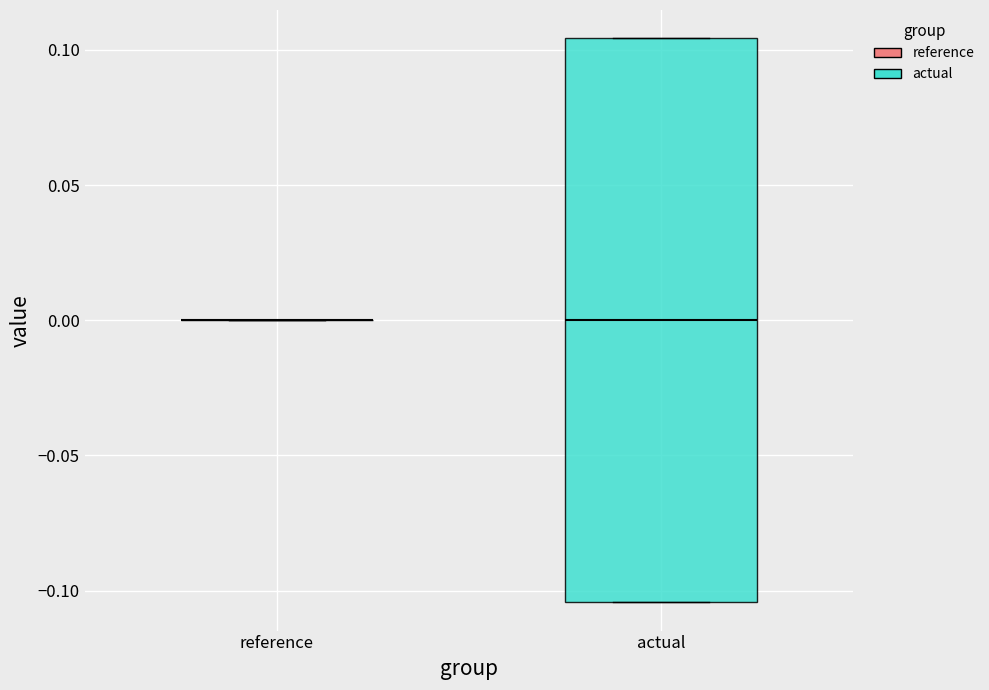

Reading left to right, read every box against the y-axis: the position of its median line, the range the box covers, and the ends of its whiskers. The values are not printed on the chart, so give them approximately, as read against the axis.

reference: box collapsed to a line at 0.000, whiskers 0.000 to 0.000
actual: median 0.000, box -0.105 to 0.105, whiskers -0.105 to 0.105